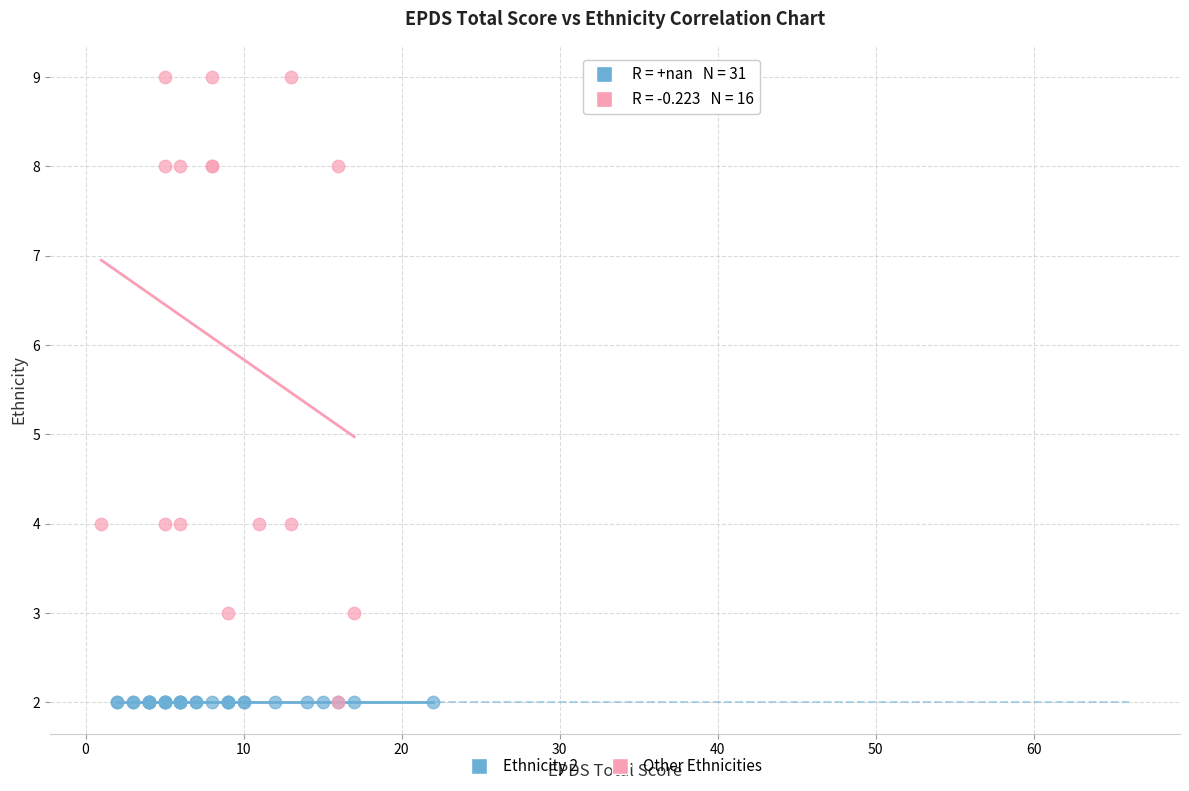

Which series contains the highest Y value?

Other Ethnicities